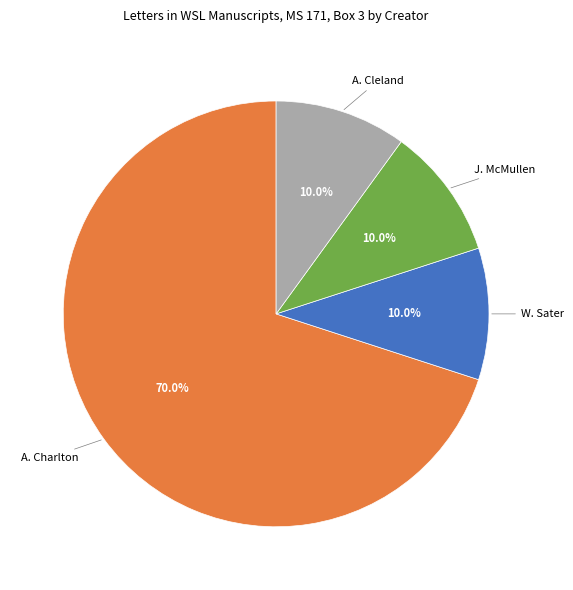

Which slice is the largest?

A. Charlton